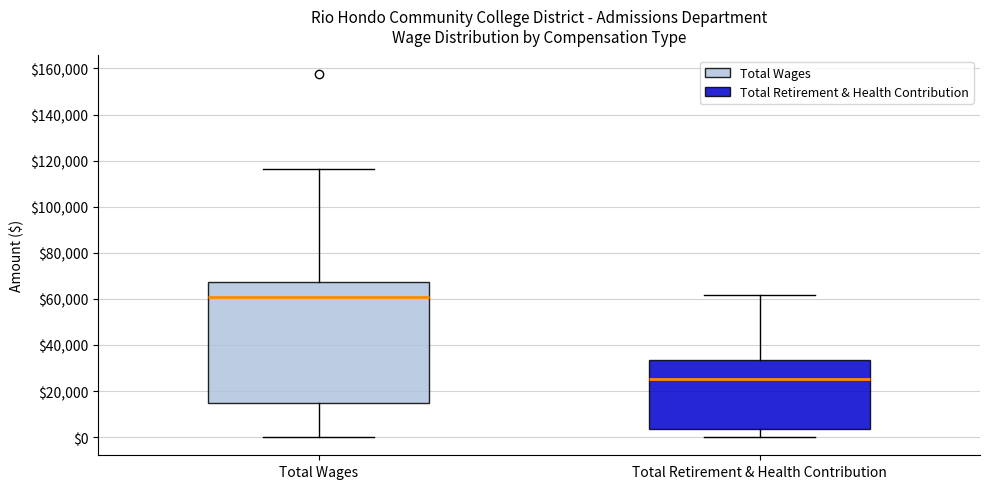

Where does the lower whisker of the box for Total Wages end on the y-axis? The values are not printed on the chart, so give them approximately, as read against the axis.

0